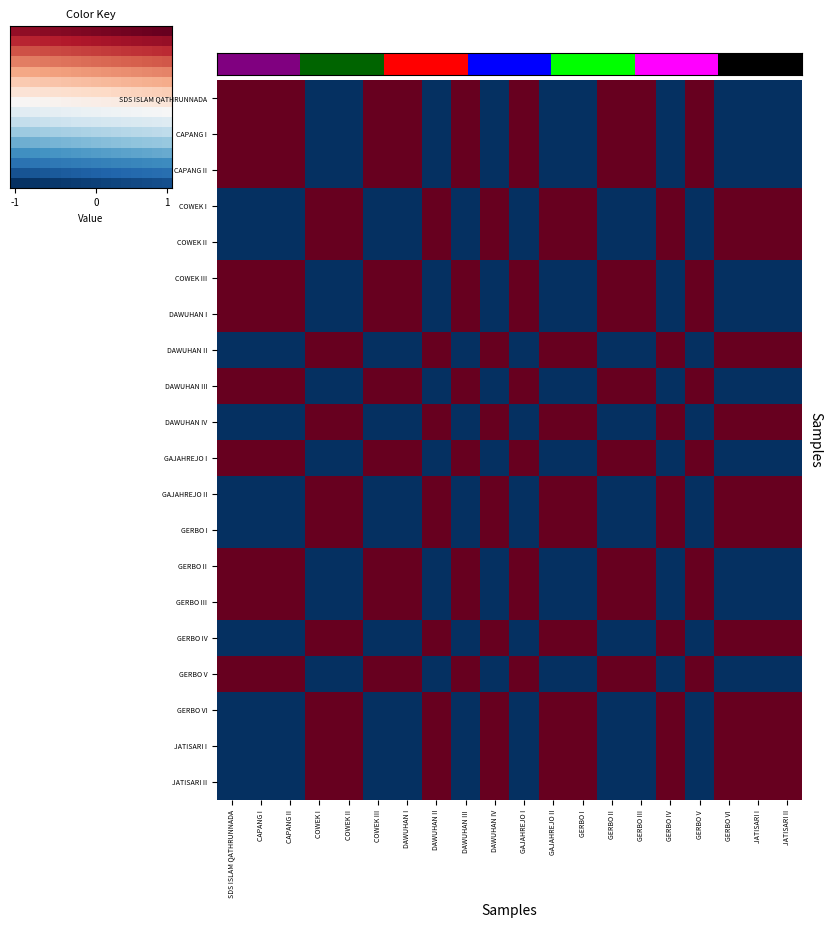

Count the number of categories in the chart.

20